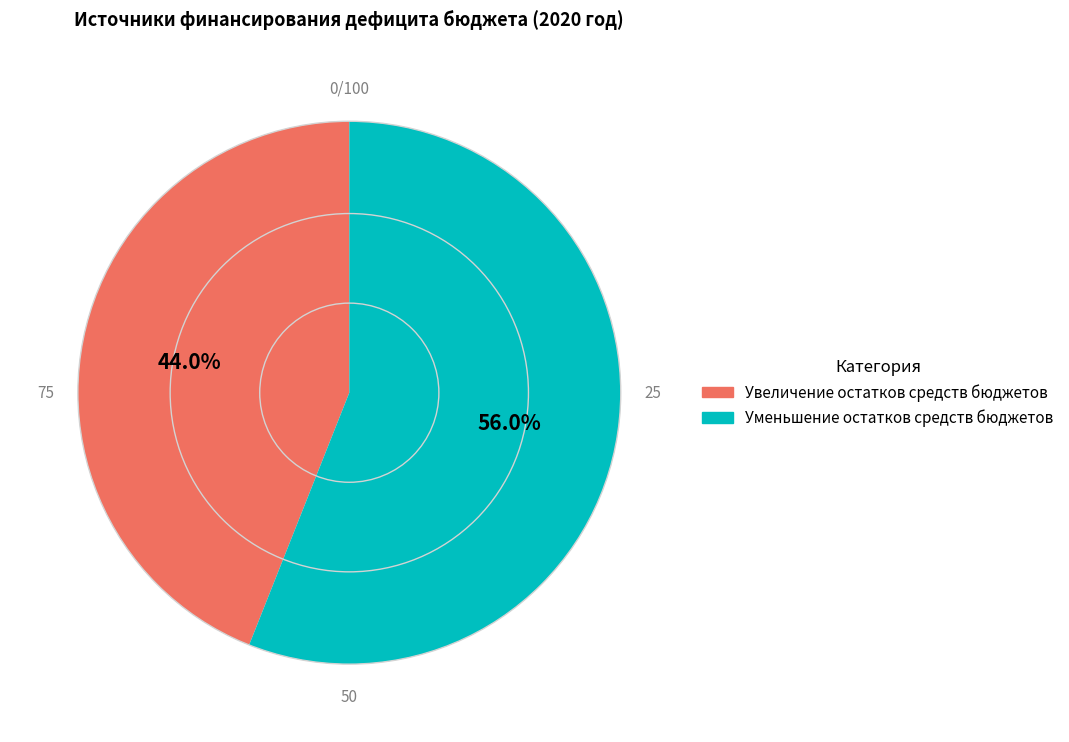

What percentage do Уменьшение остатков средств бюджетов and Увеличение остатков средств бюджетов together represent?

100.0%